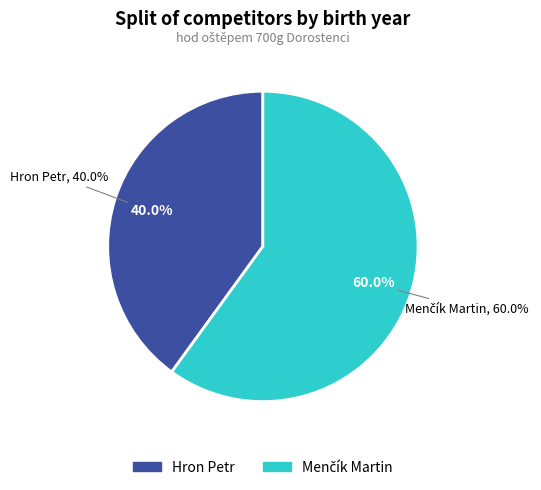

To the nearest percent, what is the difference between the largest and smallest slice percentages?

20%